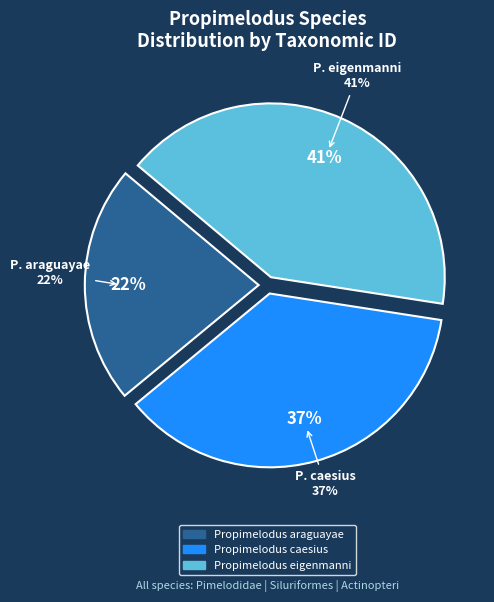

Is there a majority slice in this chart?

No